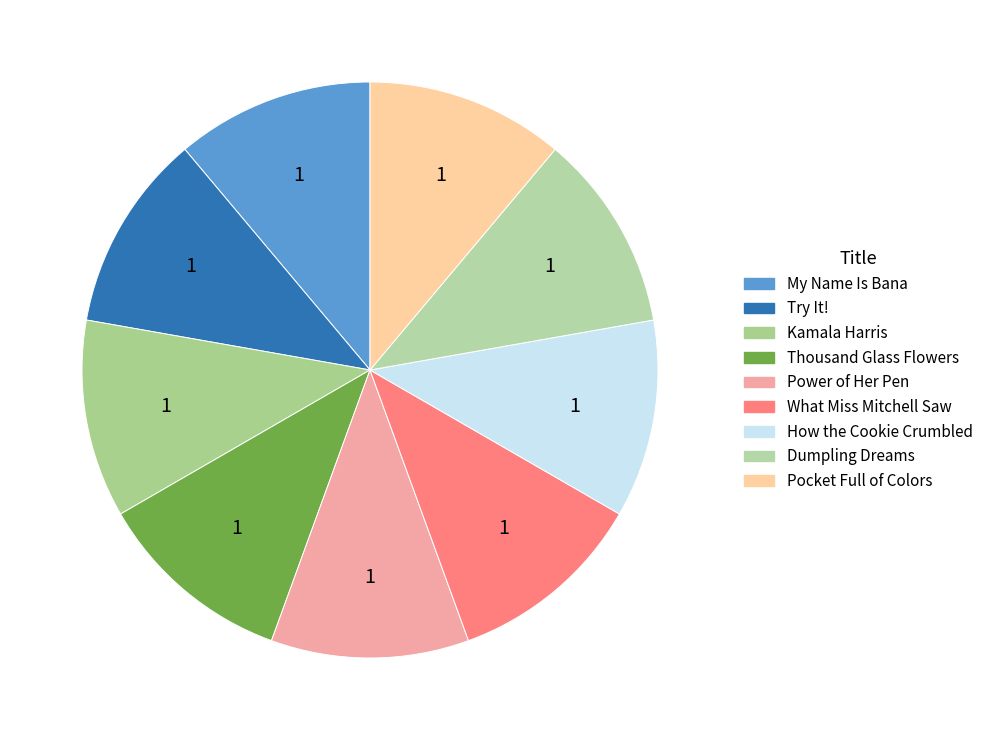

Is there any slice that represents more than half of the pie?

No